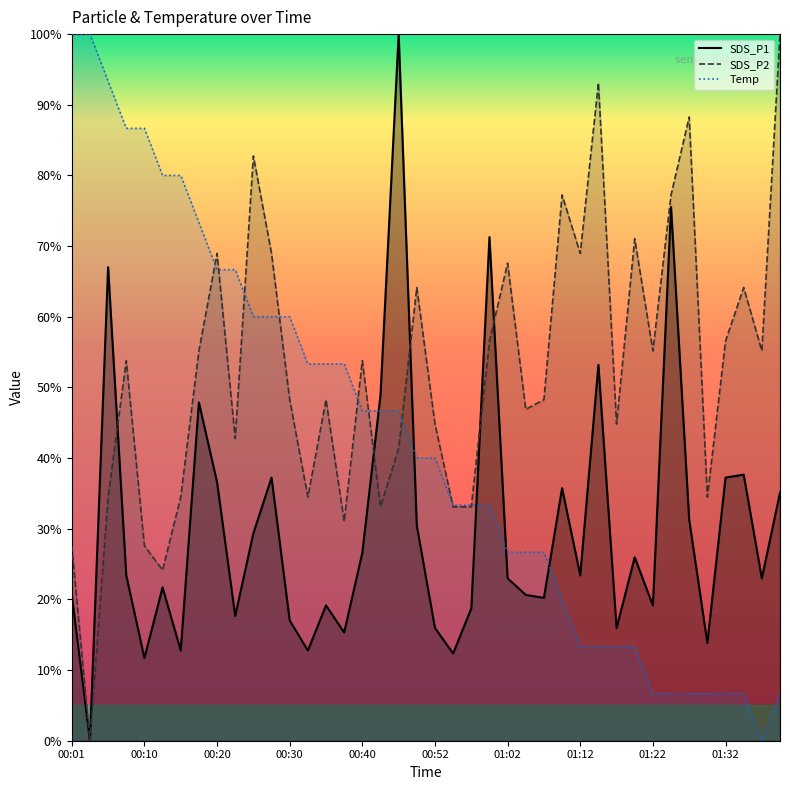

What is the maximum value for SDS_P1?

100.0